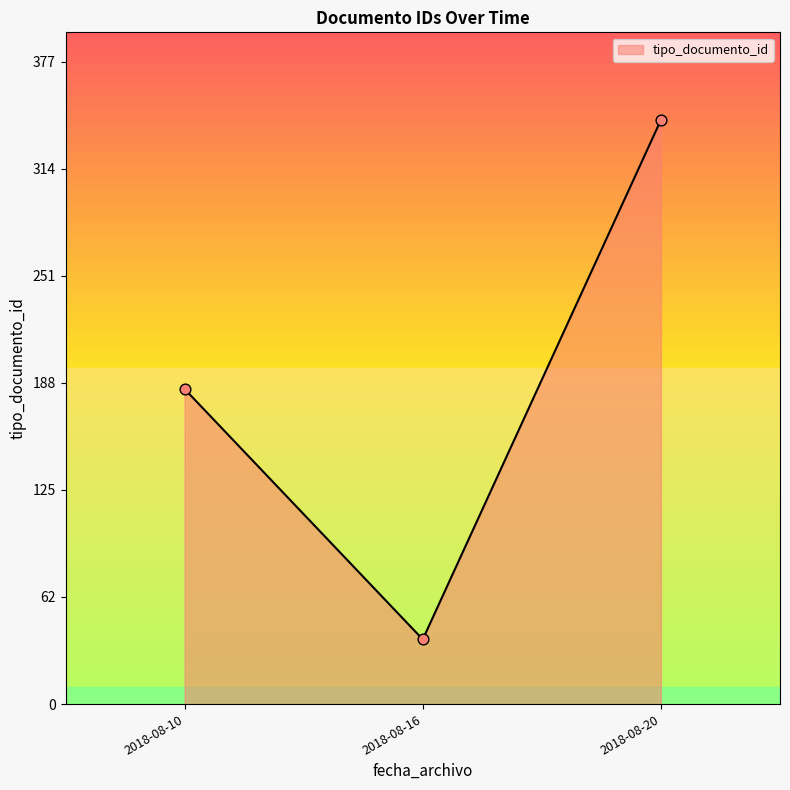

What is the change in value from 2018-08-16 to 2018-08-20?

+305